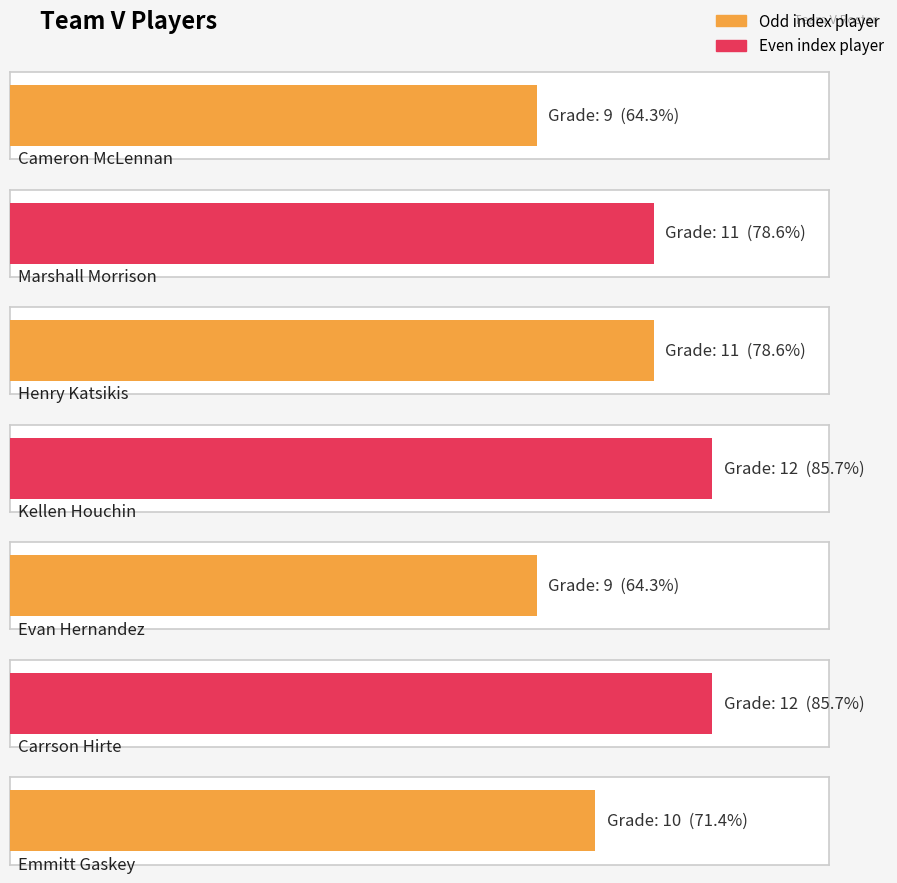

Which label corresponds to the largest value in the chart?

Kellen Houchin